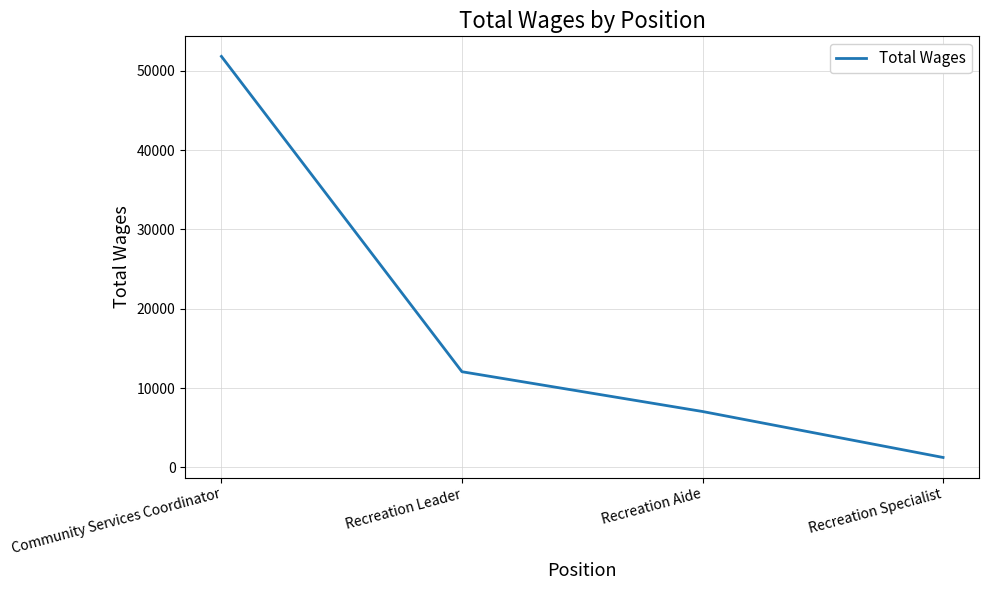

The value at Community Services Coordinator is 88748. True or false?

False